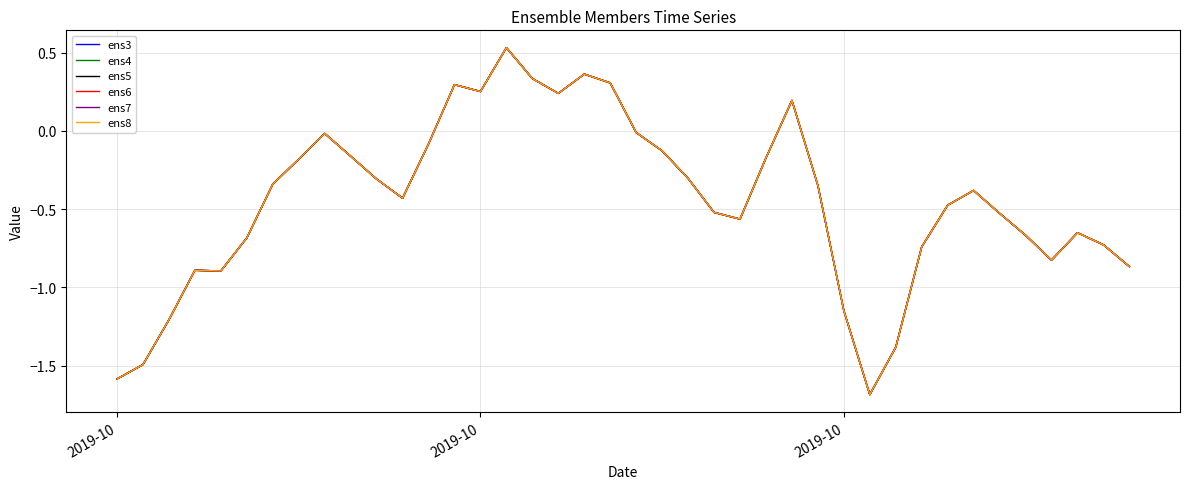

True or false: ens6 and ens3 intersect in this chart.

False